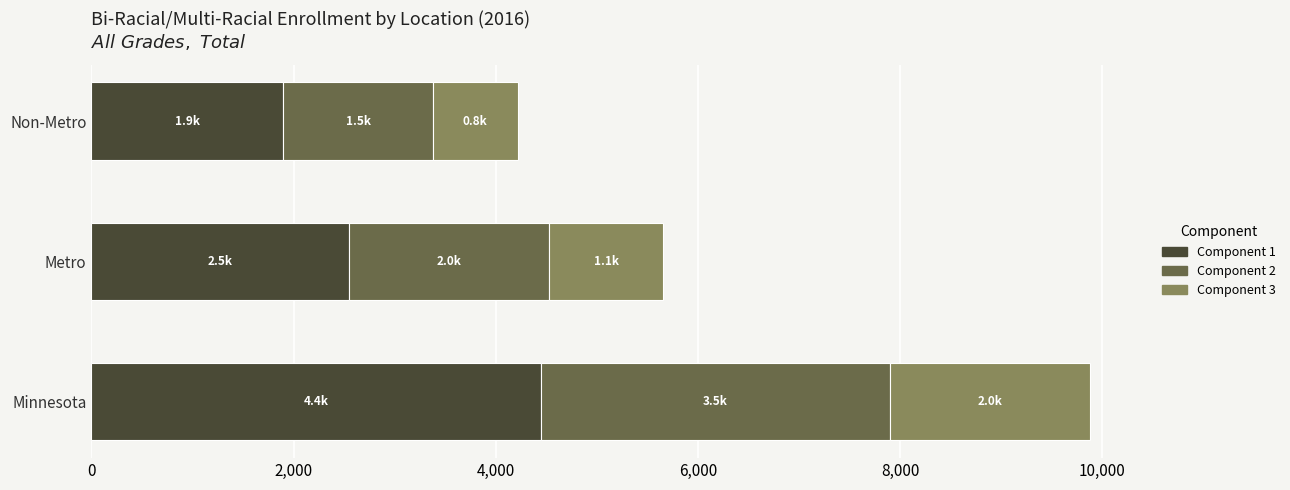

What is the total value across all series at Metro?

5657.0